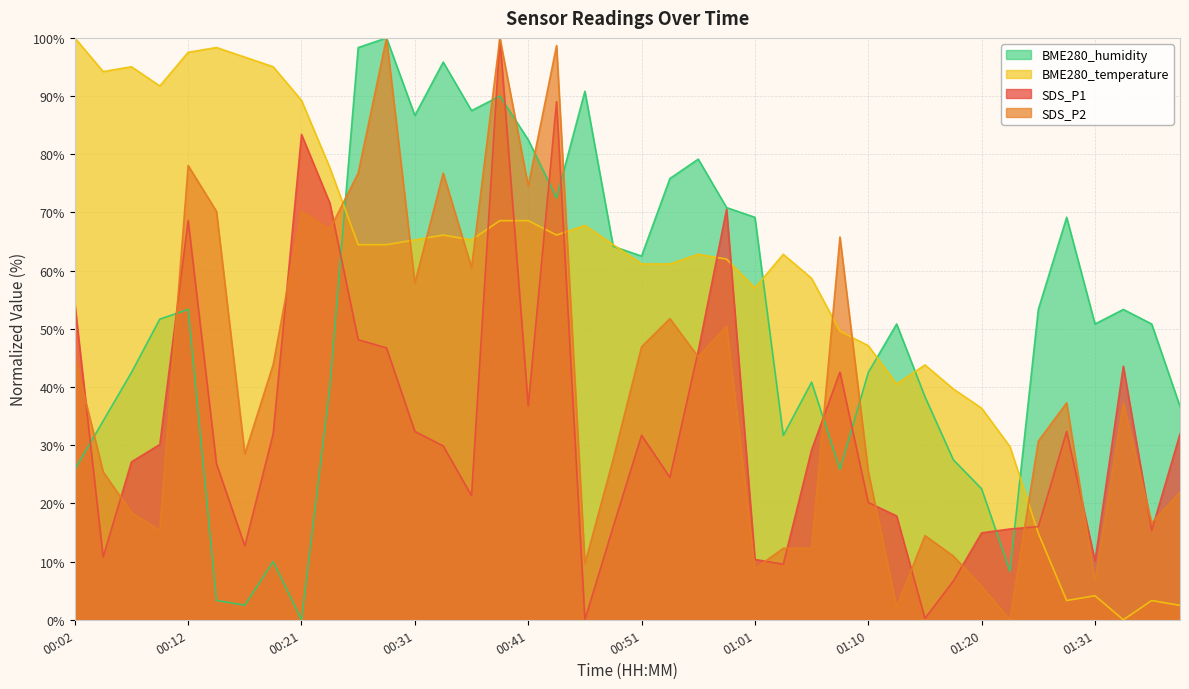

True or false: SDS_P2 has more than 1 points higher than both neighbors.

True